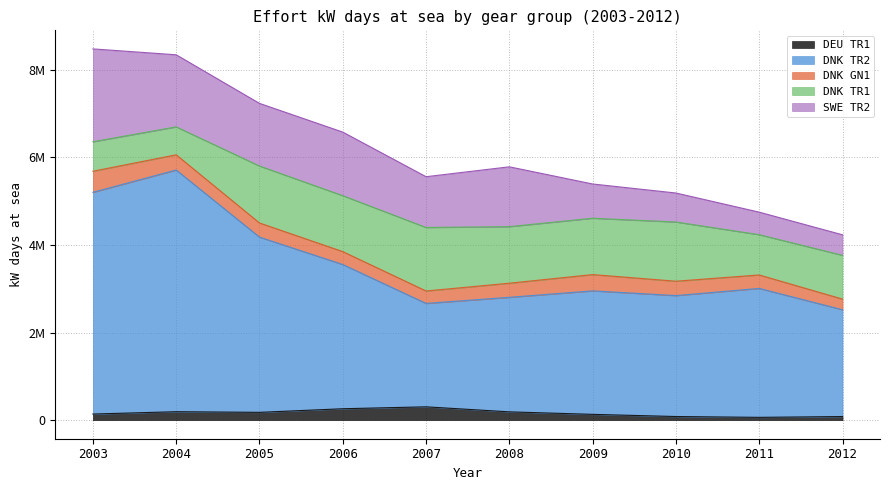

Which series changed the most between 2004 and 2007?

DNK TR2